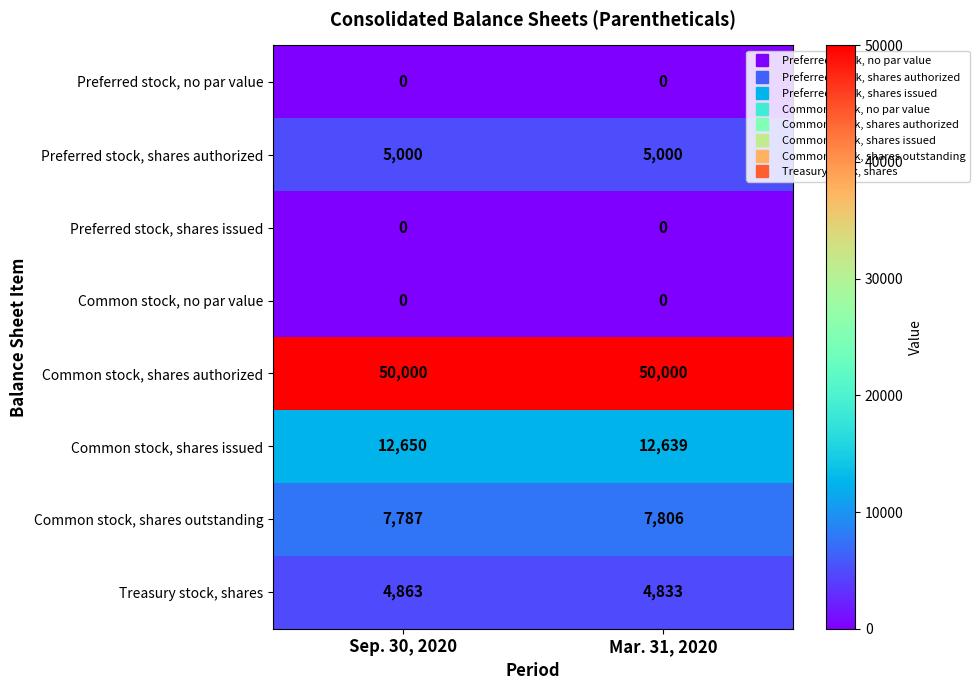

Rank the categories by Treasury stock, shares value from highest to lowest.

Sep. 30, 2020, Mar. 31, 2020